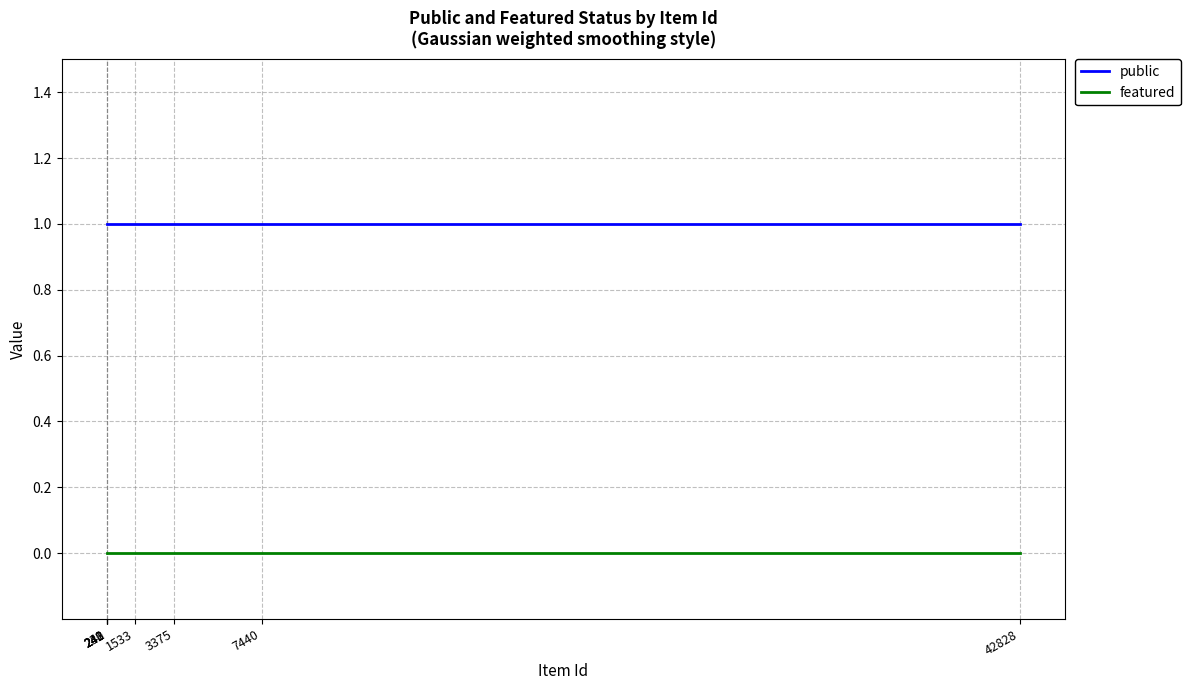

Rank the series by their maximum value, from lowest to highest.

featured, public